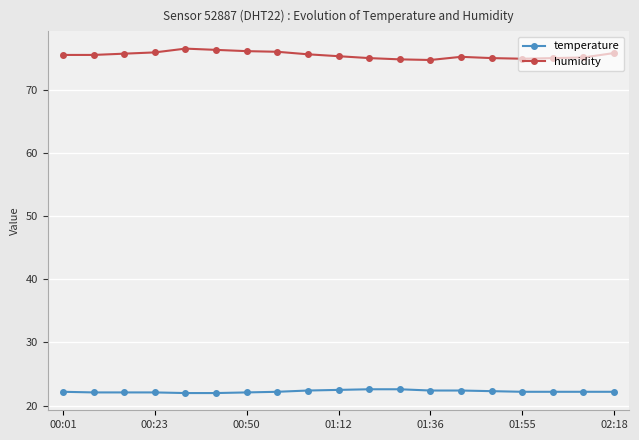

Which series has the largest total across all categories?

humidity